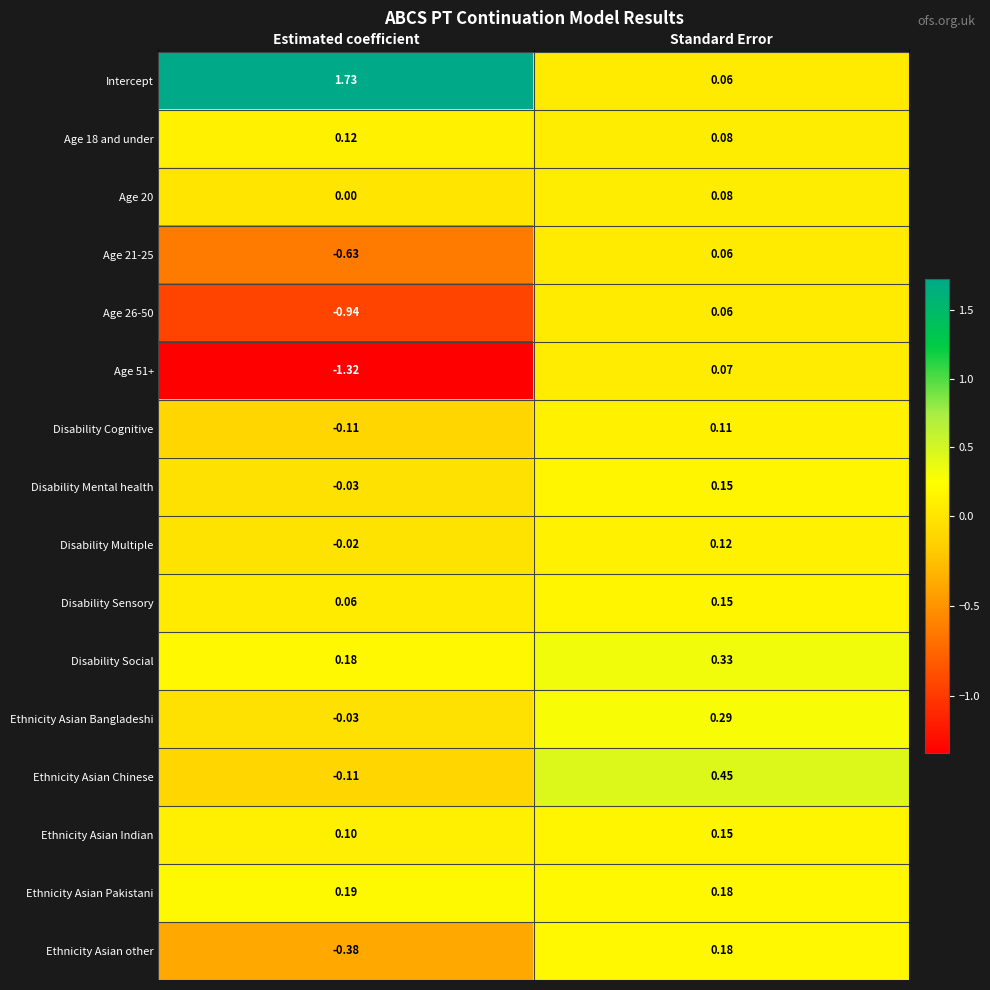

Where does the Disability Mental health series first go above 0?

Standard Error